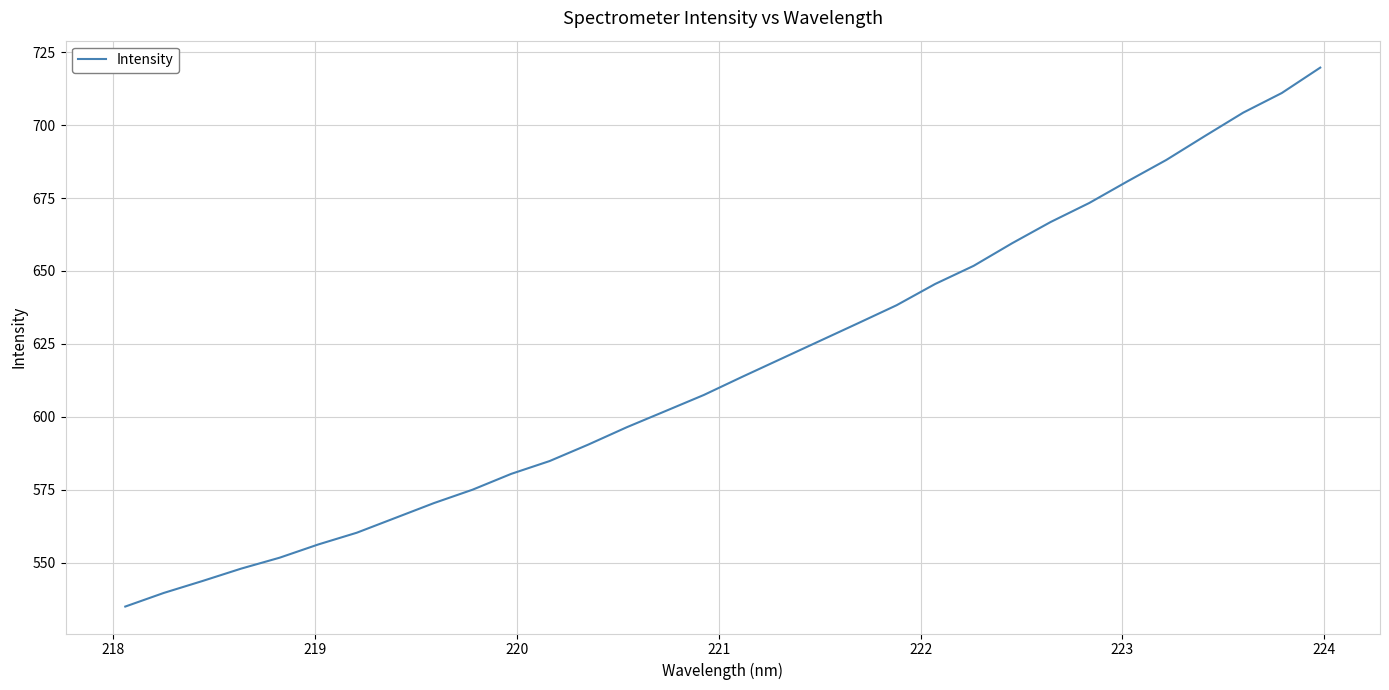

What is the maximum value shown in the chart?

719.7